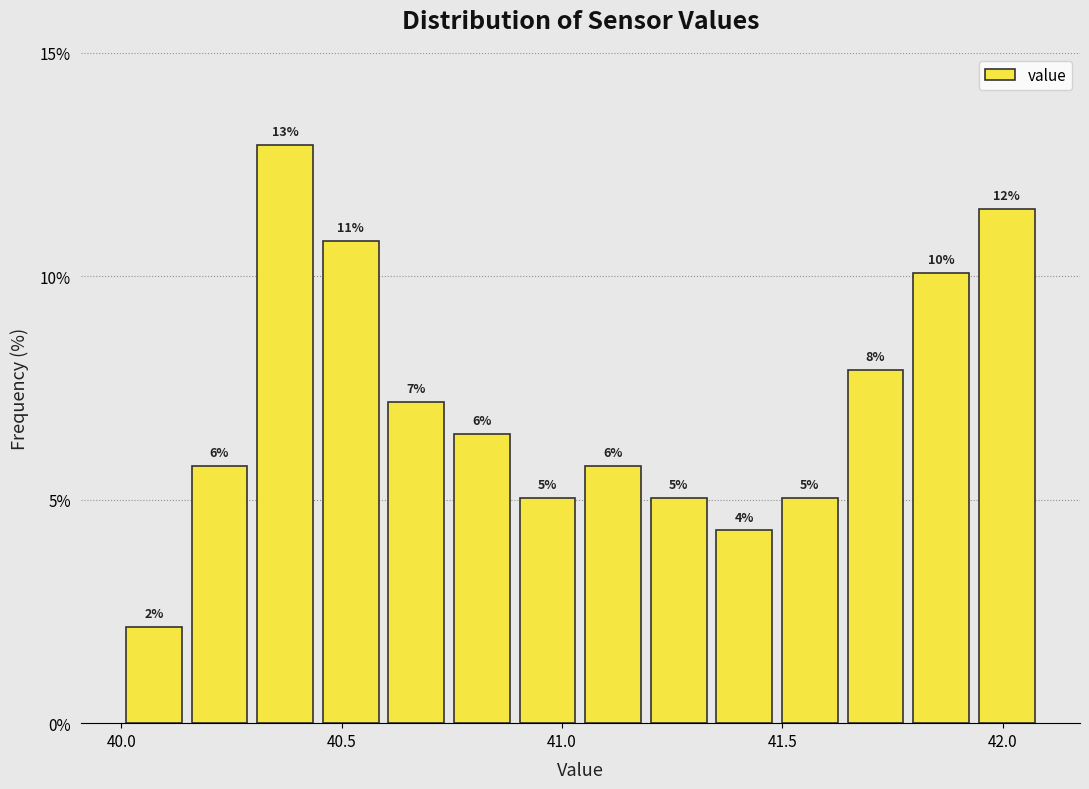

Read against the x-axis, roughly where is the centre of the tallest bar?

40.35